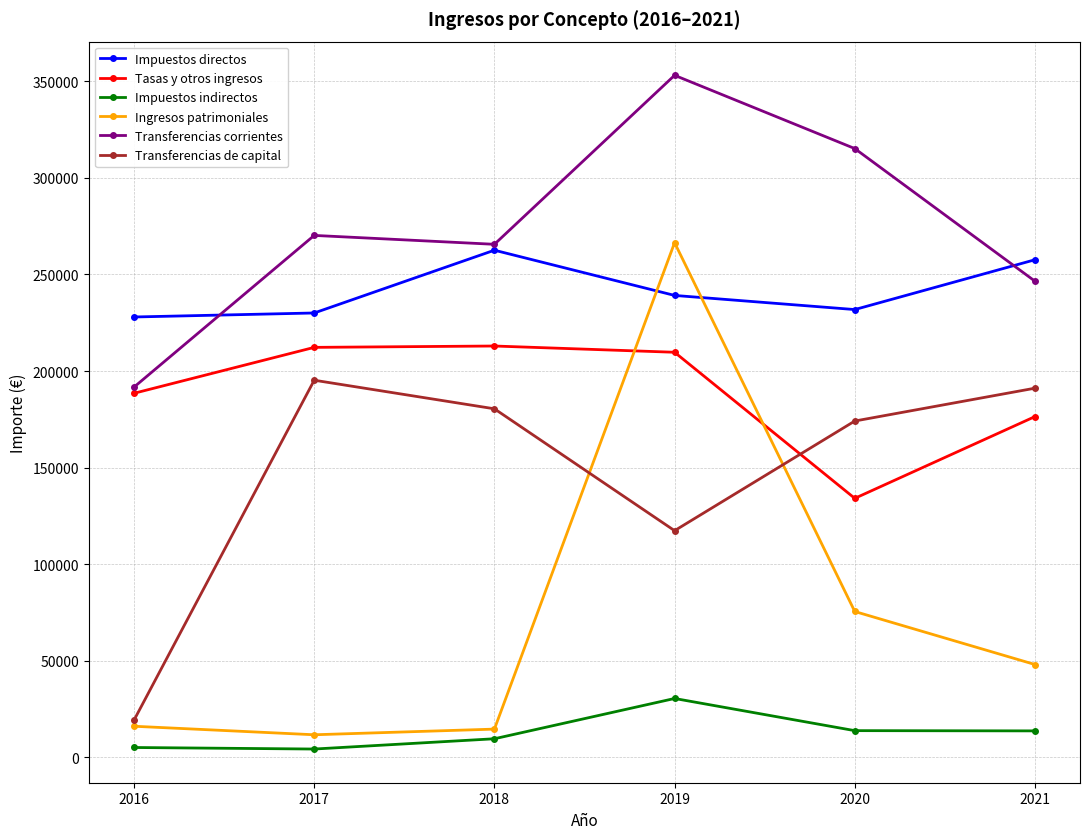

Which series ends up on top after the final intersection of Impuestos directos and Transferencias corrientes?

Impuestos directos